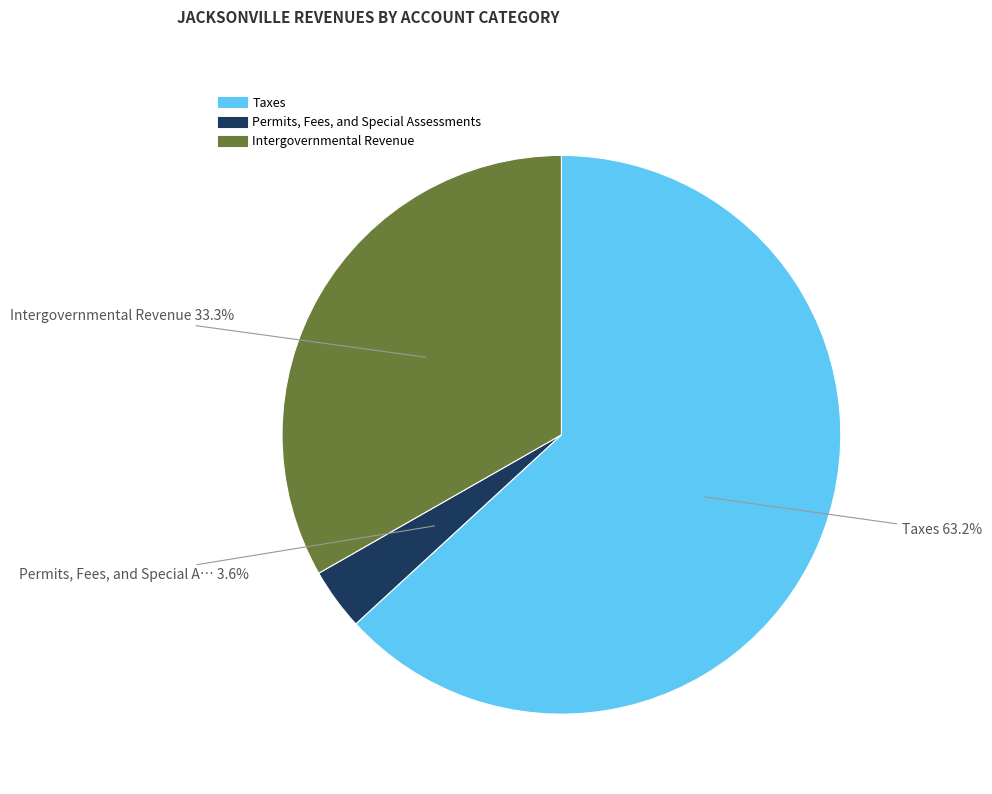

To the nearest percent, what is the difference between the Permits, Fees, and Special Assessments and Taxes slice percentages?

60%